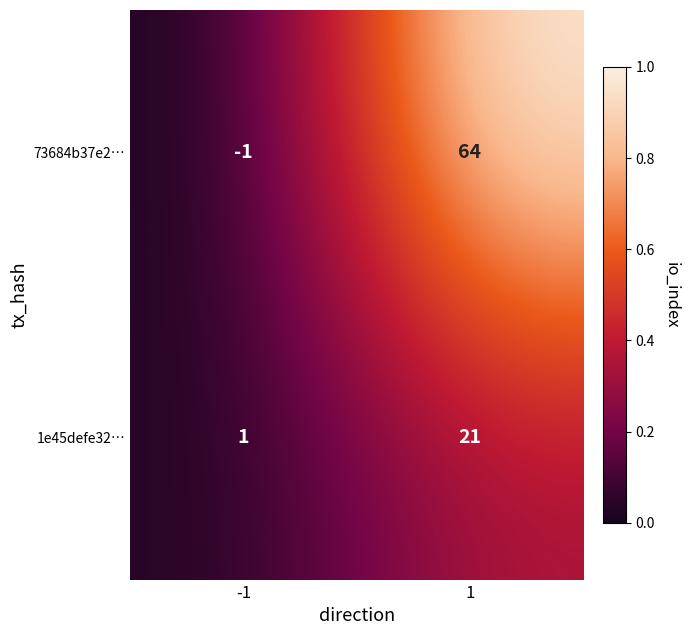

What is the difference between the 73684b37e2… values at 1 and -1?

65